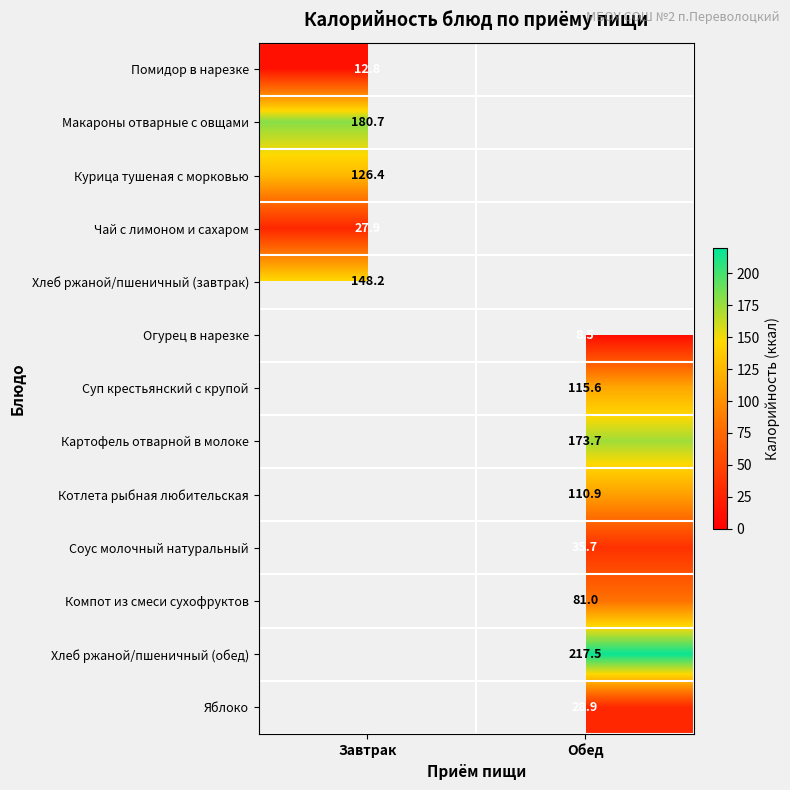

True or false: Помидор в нарезке has a value of 12.8 at Завтрак.

True